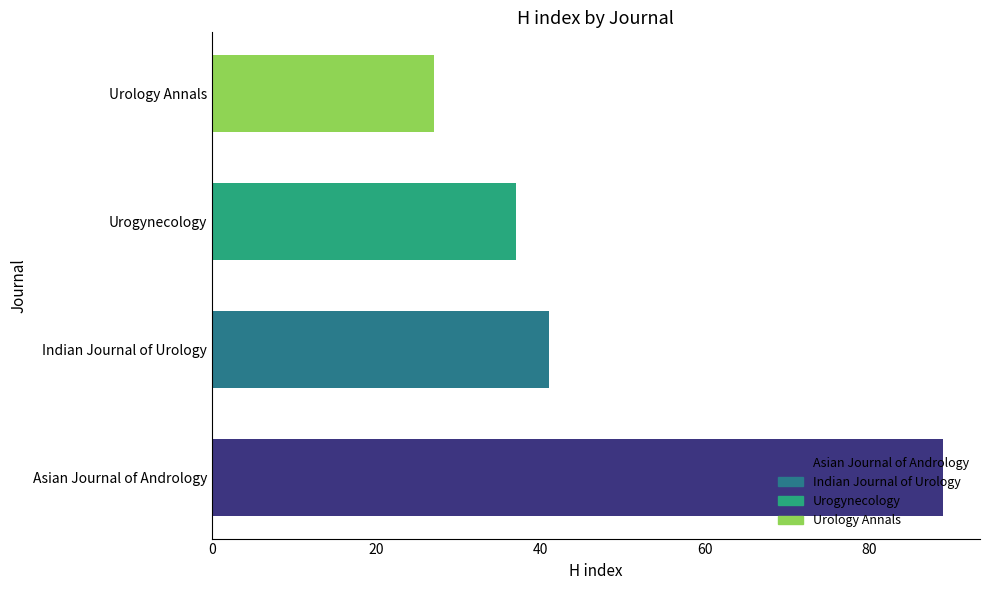

The value at Indian Journal of Urology is 54. True or false?

False